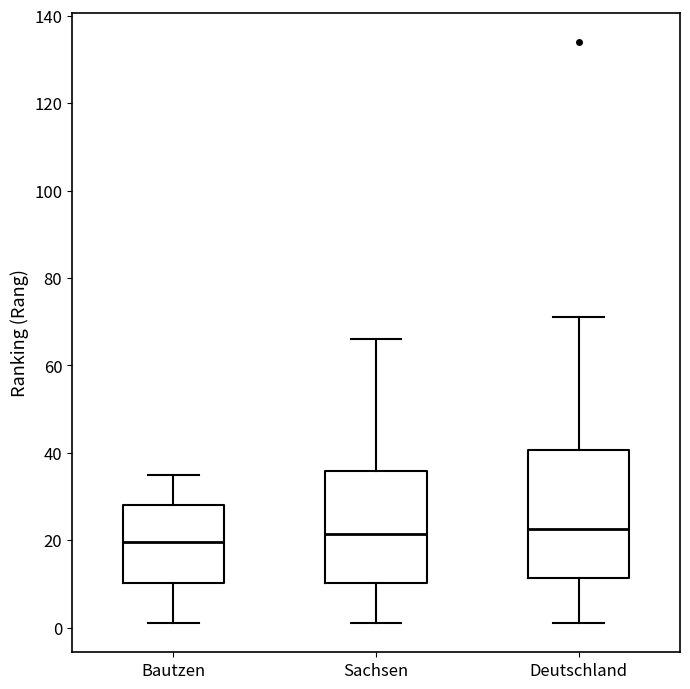

Which box has the lowest median line?

Bautzen